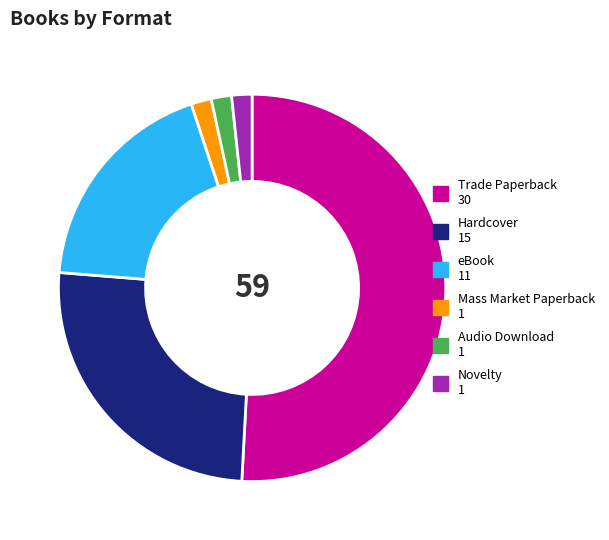

True or false: Hardcover accounts for 25% of the total.

True